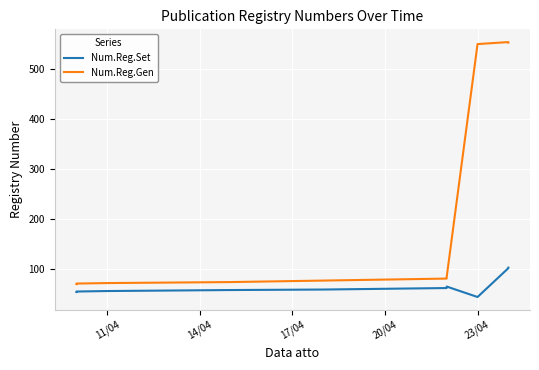

What are all the series names shown in the legend?

Num.Reg.Set, Num.Reg.Gen